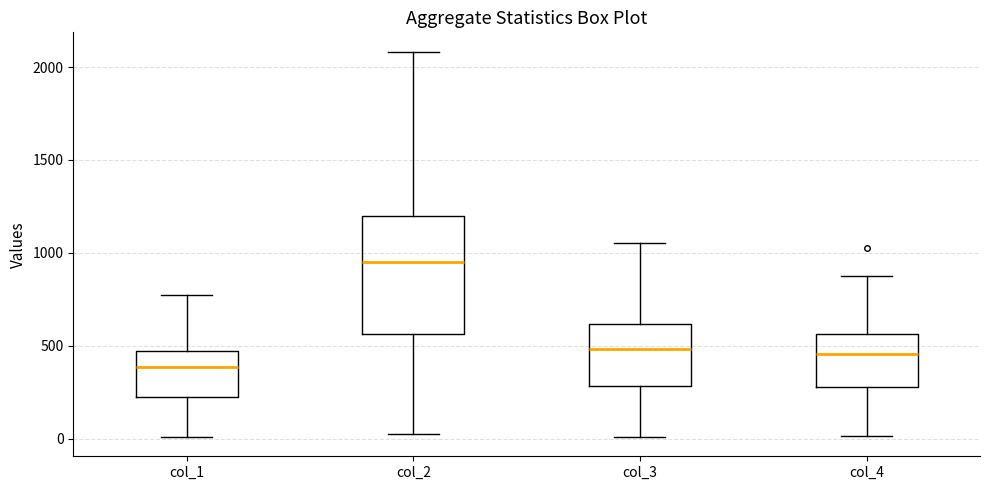

Reading left to right, read every box against the y-axis: the position of its median line, the range the box covers, and the ends of its whiskers. The values are not printed on the chart, so give them approximately, as read against the axis.

col_1: median 400, box 250 to 450, whiskers 0 to 750
col_2: median 950, box 550 to 1200, whiskers 50 to 2100
col_3: median 500, box 300 to 600, whiskers 0 to 1050
col_4: median 450, box 300 to 550, whiskers 0 to 900